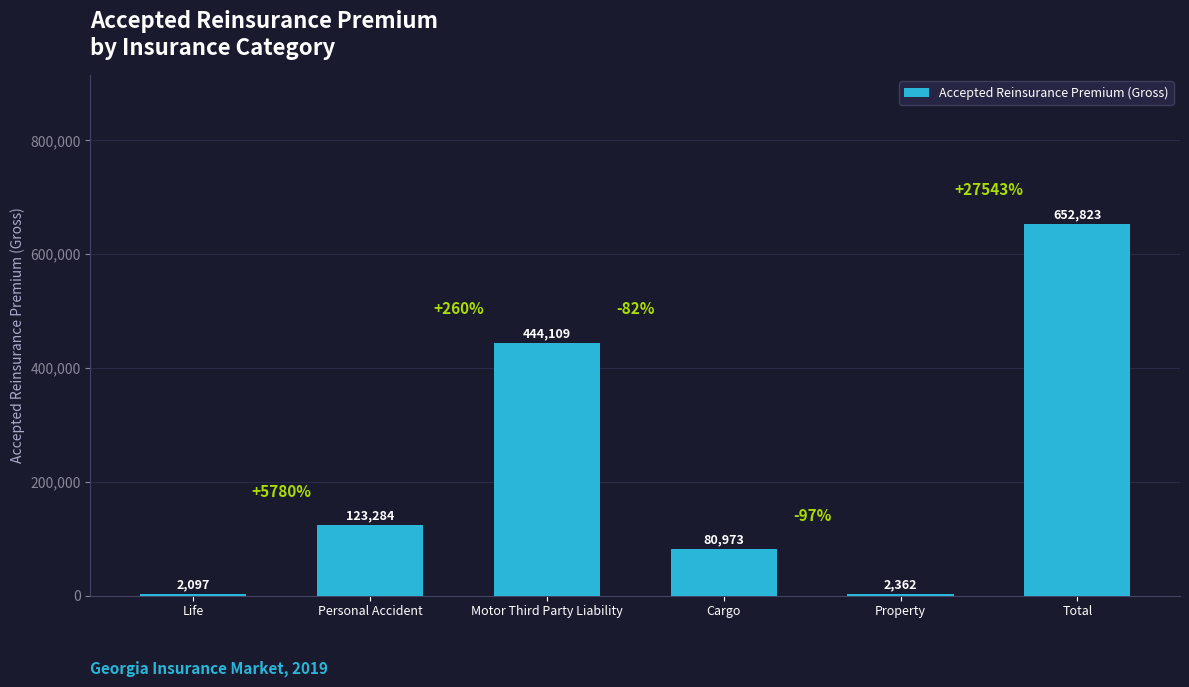

What is the maximum value shown in the chart?

652823.2